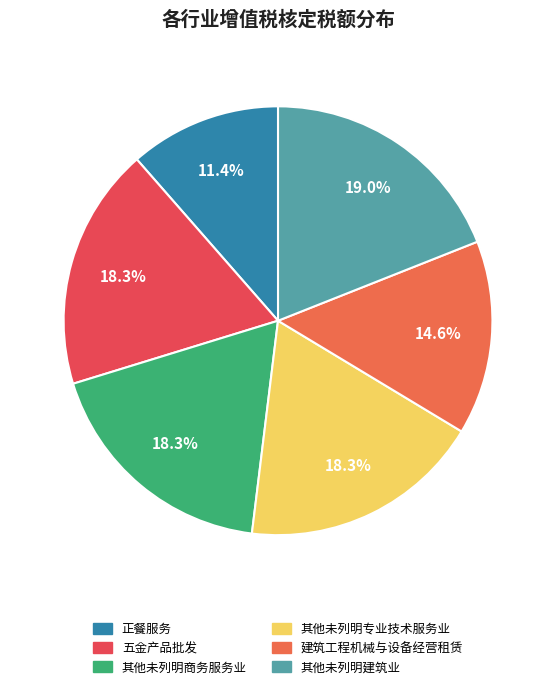

What percentage do 五金产品批发 and 正餐服务 together represent?

29.7%